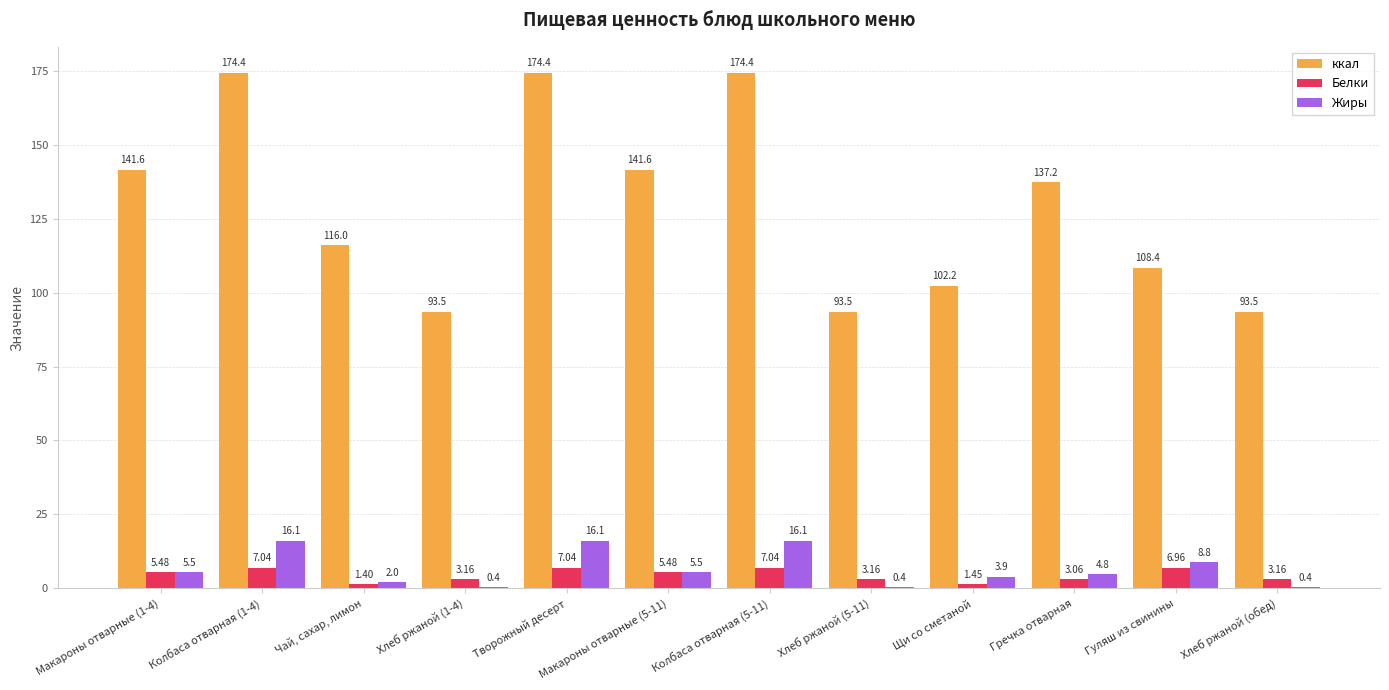

What is the sum of the Белки values at Макароны отварные (1-4) and Щи со сметаной?

6.9